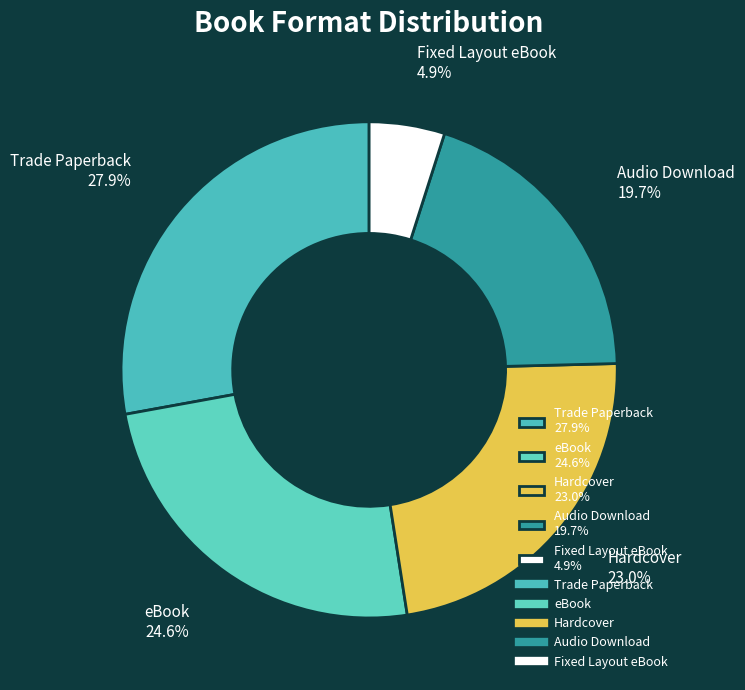

The eBook slice represents 34% of the pie. True or false?

False